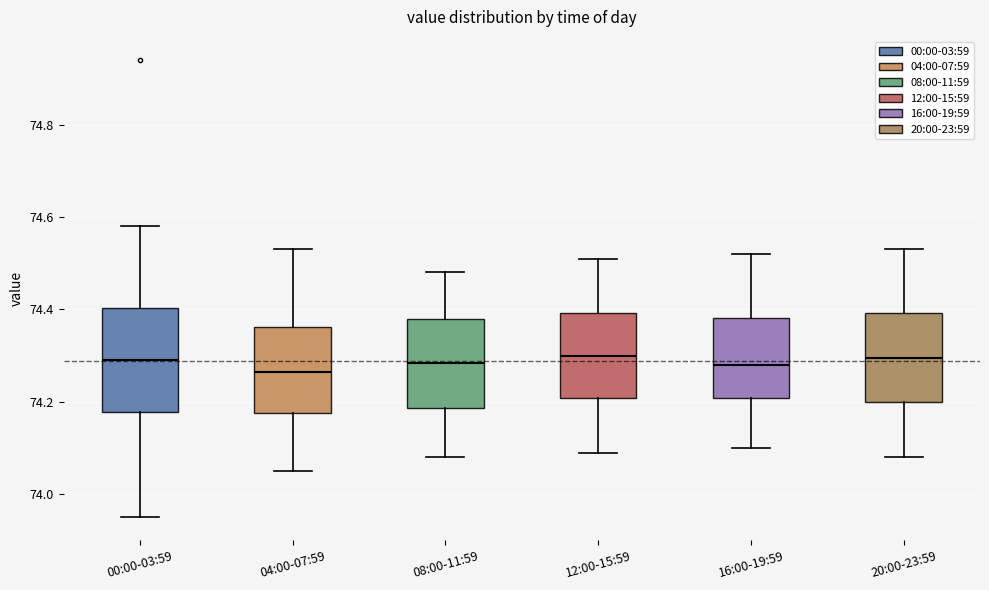

Reading left to right, read every box against the y-axis: the position of its median line, the range the box covers, and the ends of its whiskers. The values are not printed on the chart, so give them approximately, as read against the axis.

00:00-03:59: median 74.30, box 74.18 to 74.40, whiskers 73.96 to 74.58
04:00-07:59: median 74.26, box 74.18 to 74.36, whiskers 74.06 to 74.54
08:00-11:59: median 74.28, box 74.18 to 74.38, whiskers 74.08 to 74.48
12:00-15:59: median 74.30, box 74.20 to 74.40, whiskers 74.10 to 74.52
16:00-19:59: median 74.28, box 74.20 to 74.38, whiskers 74.10 to 74.52
20:00-23:59: median 74.30, box 74.20 to 74.40, whiskers 74.08 to 74.54